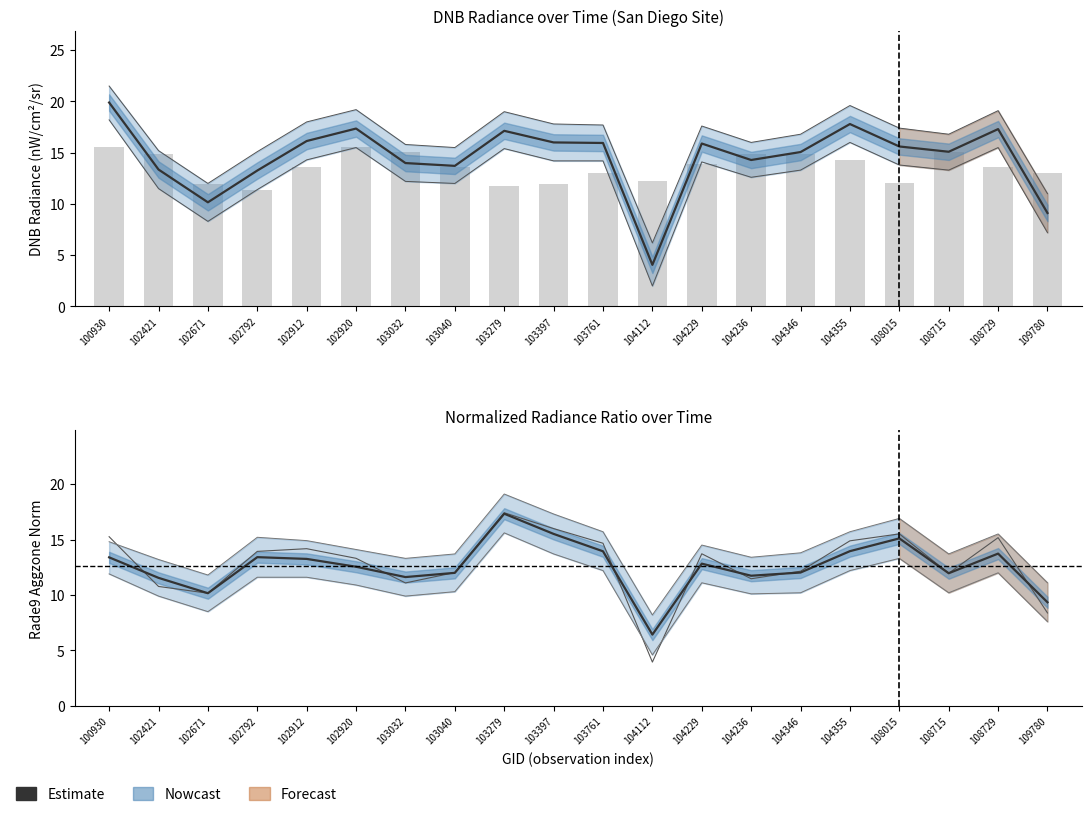

At how many categories does at least one series exceed 10?

20